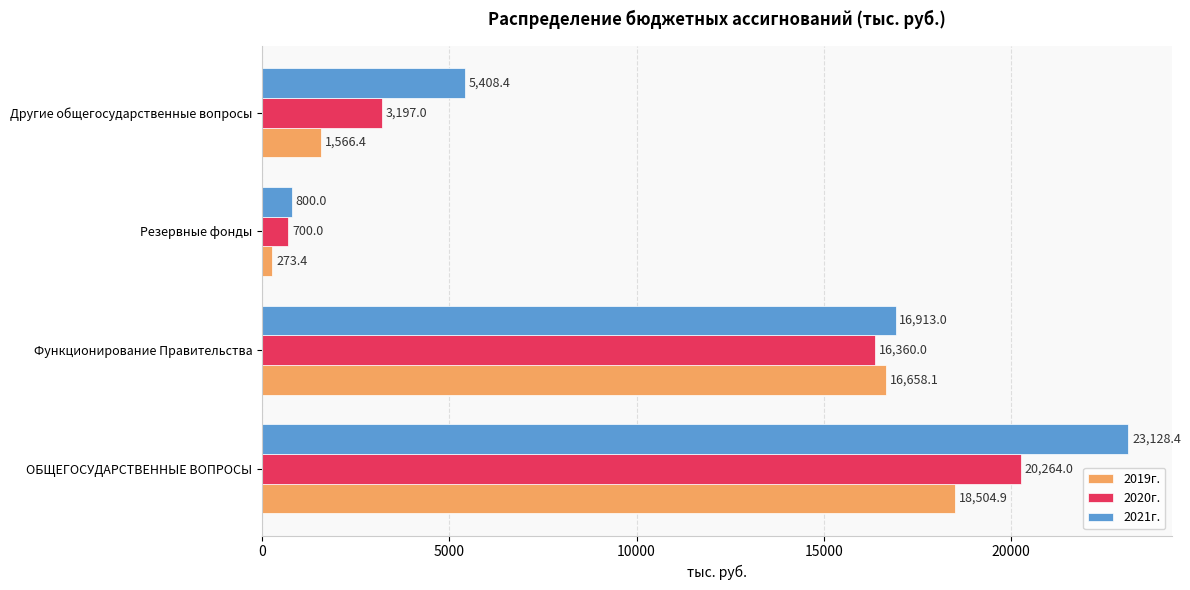

List the series in order of their overall mean, lowest first.

2019г., 2020г., 2021г.